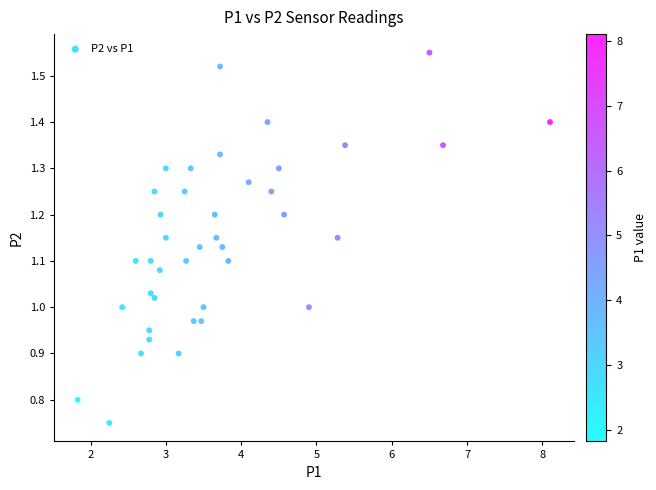

What is the range of X values (max minus min)?

6.3